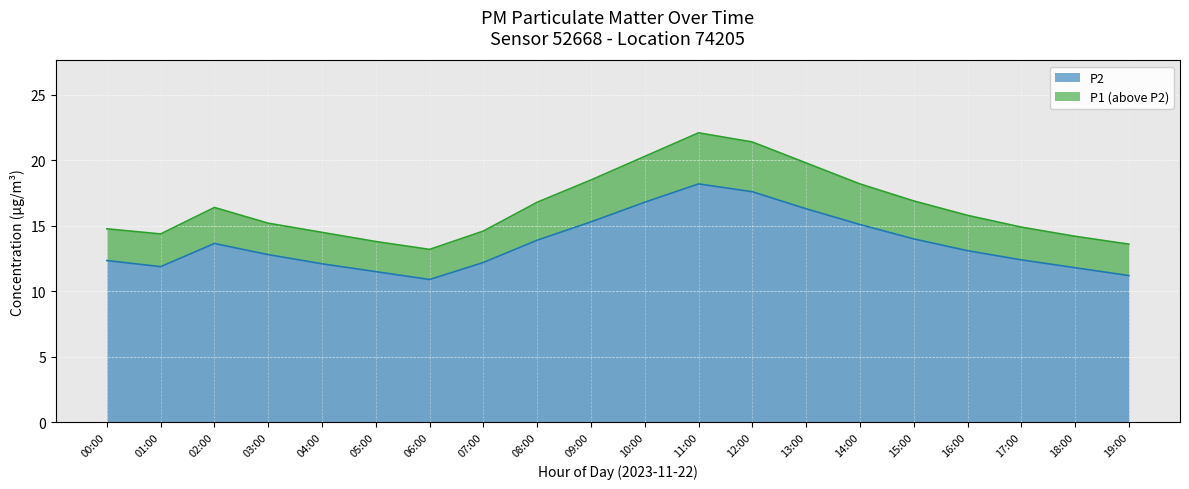

Is it true that P1 equals 14.6 at 07:00?

True